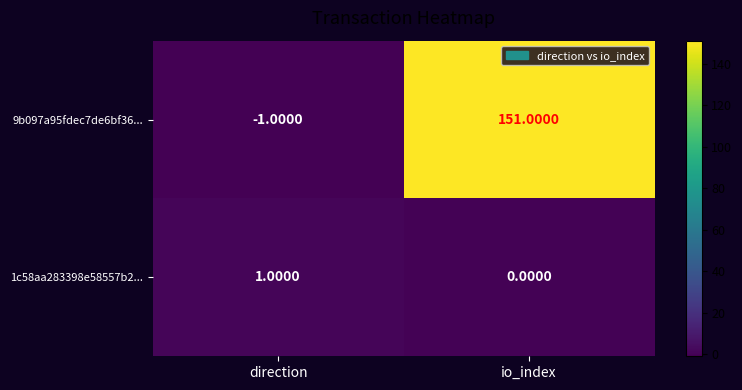

Which series changed the most between direction and io_index?

9b097a95fdec7de6bf36...